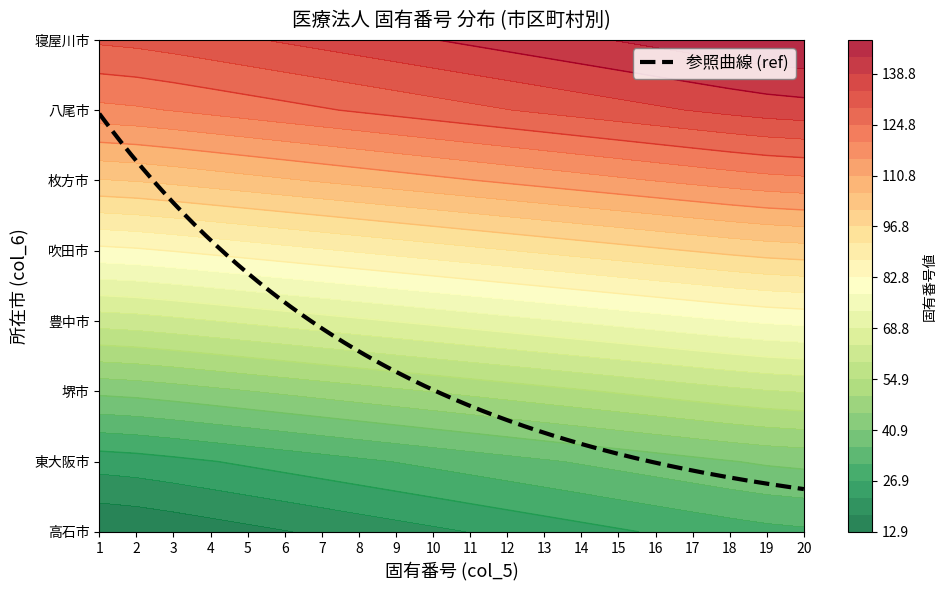

At which label does 寝屋川市 first exceed 151?

11